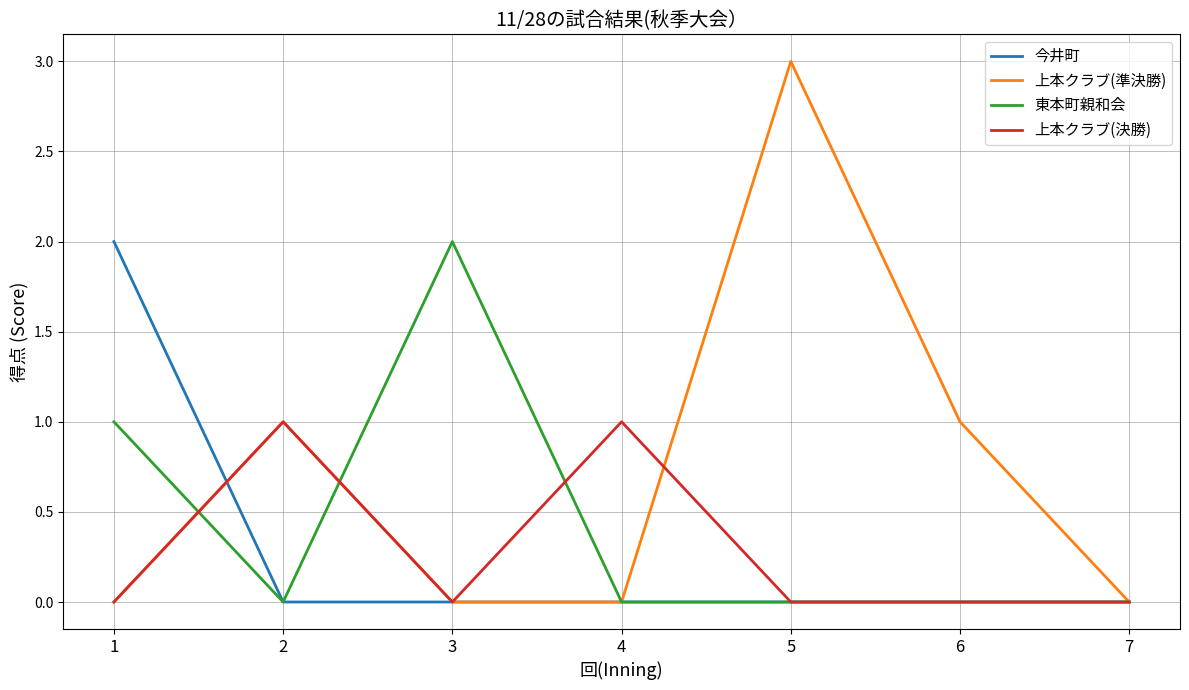

What is the highest value of the 東本町親和会 series?

2